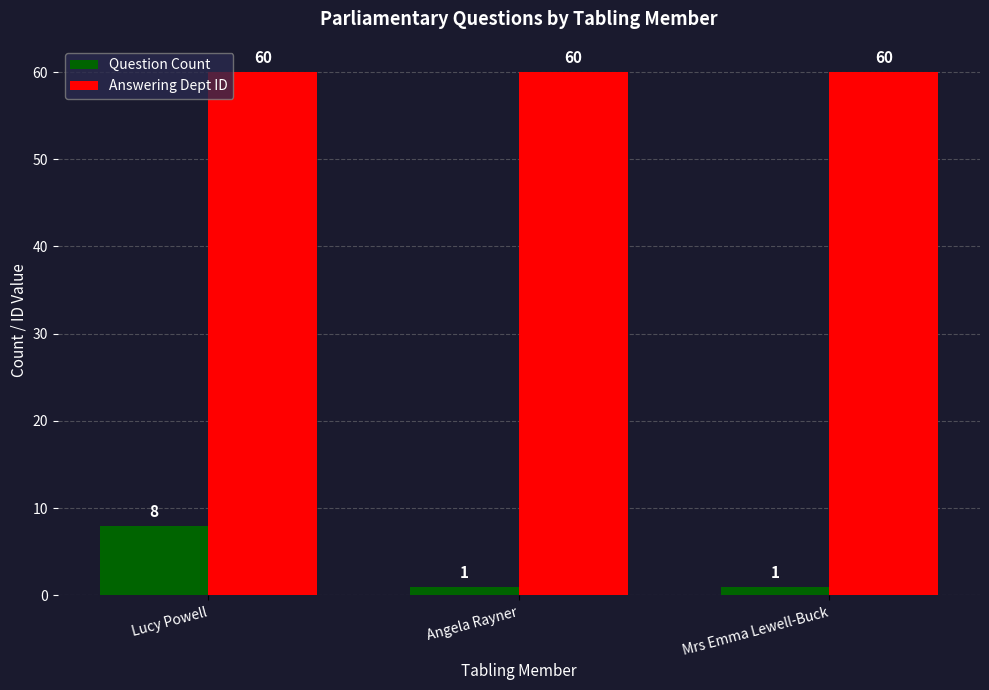

What is the smallest value displayed?

1